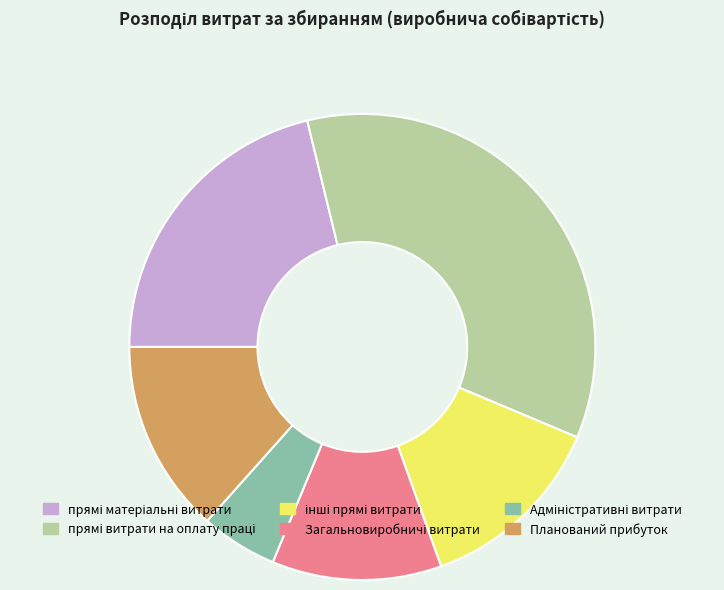

The Планований прибуток slice represents 8% of the pie. True or false?

False